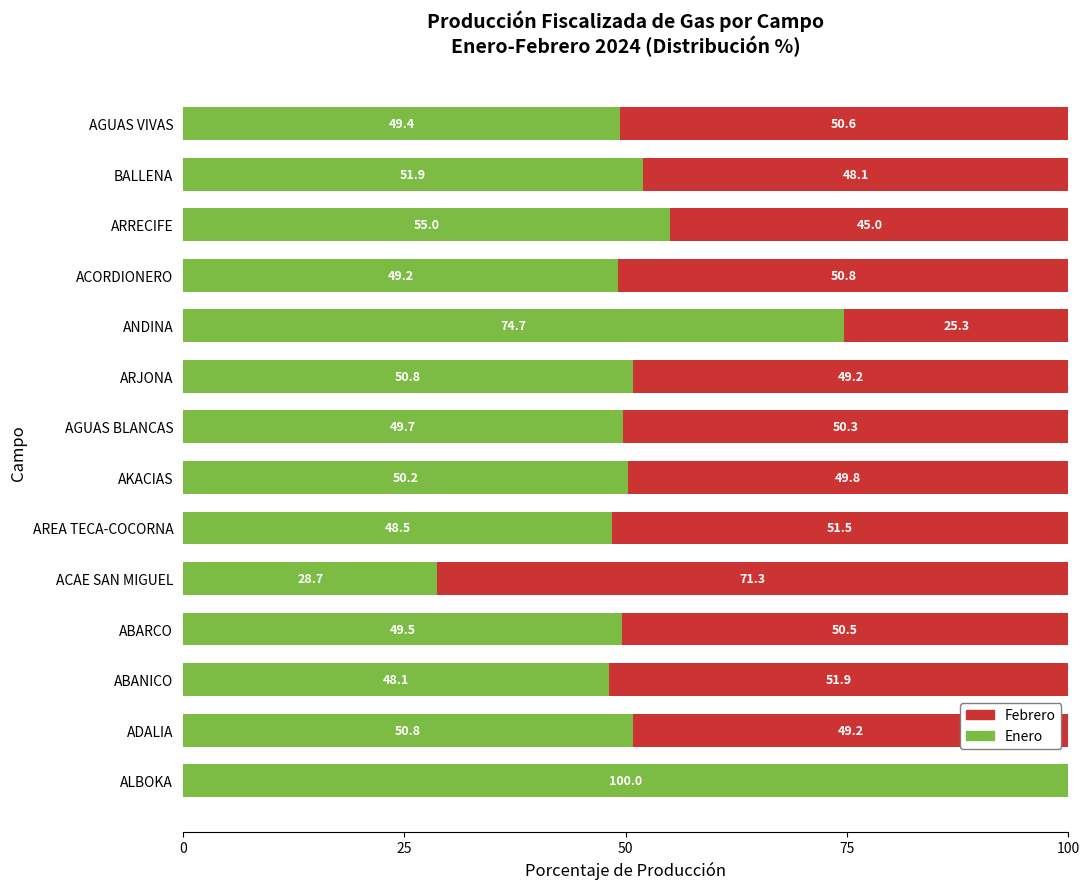

Where is Enero nearest to the value 64?

ARRECIFE